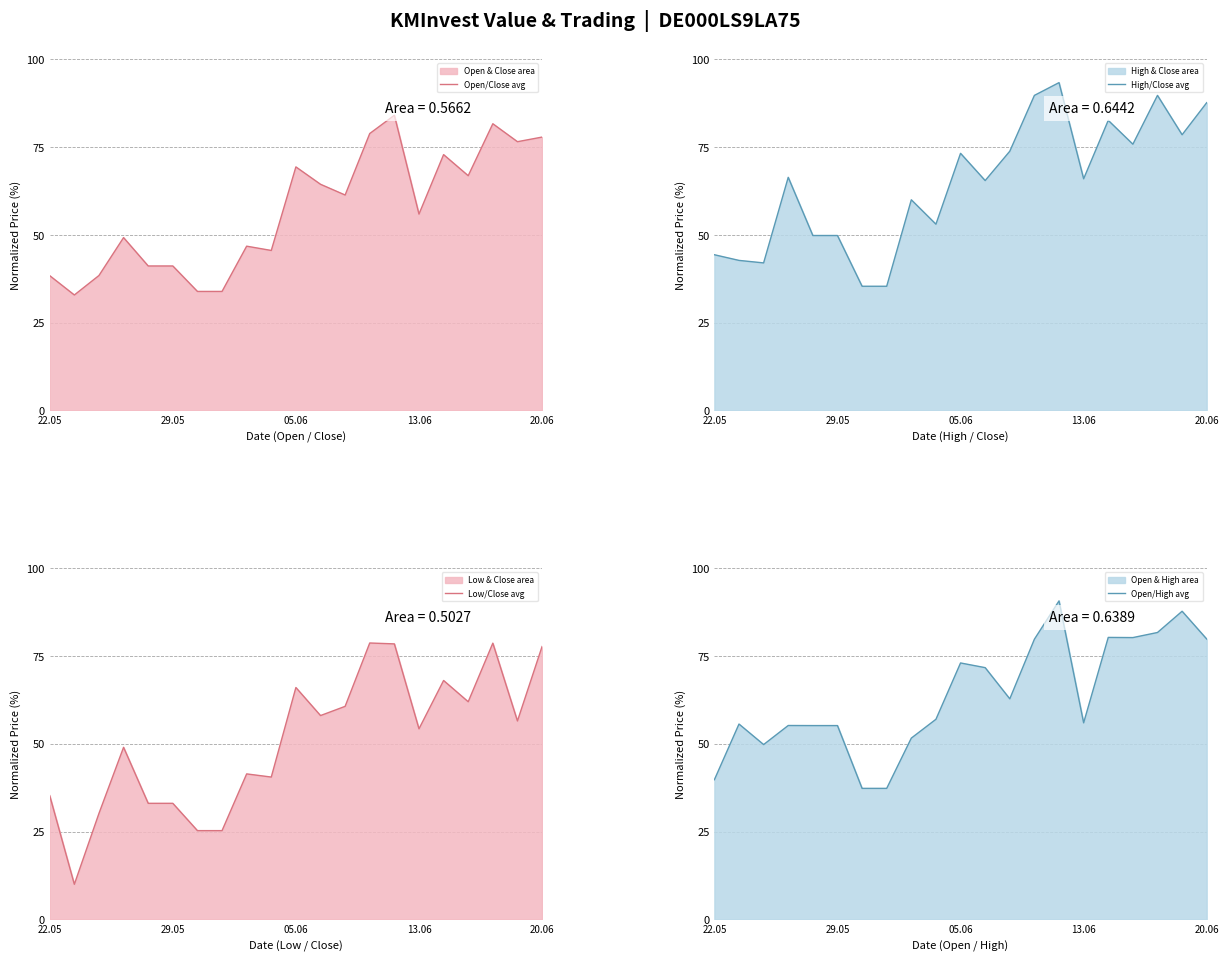

What is the label of the 19th point from the left?

18